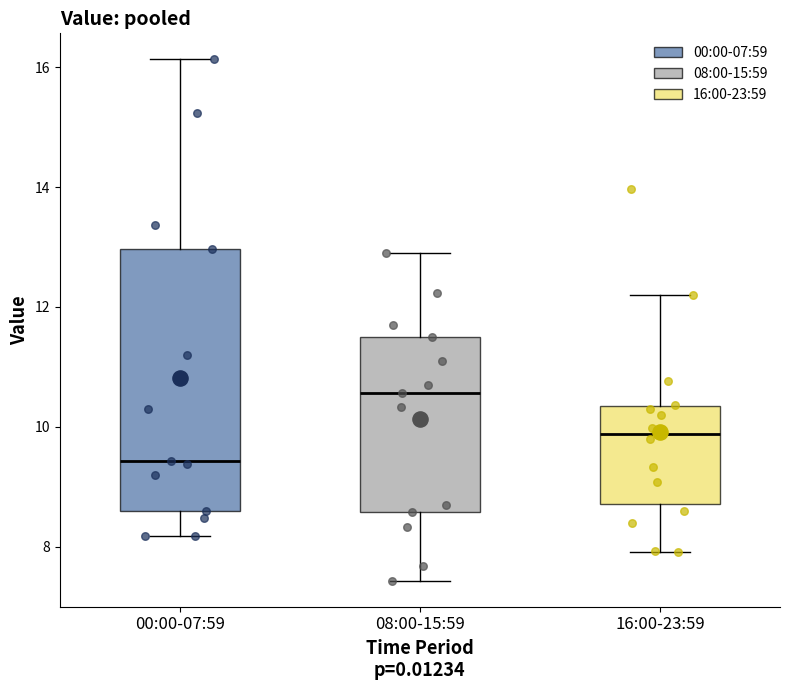

Where does the median line of the box for 16:00-23:59 sit on the y-axis? The values are not printed on the chart, so give them approximately, as read against the axis.

9.8